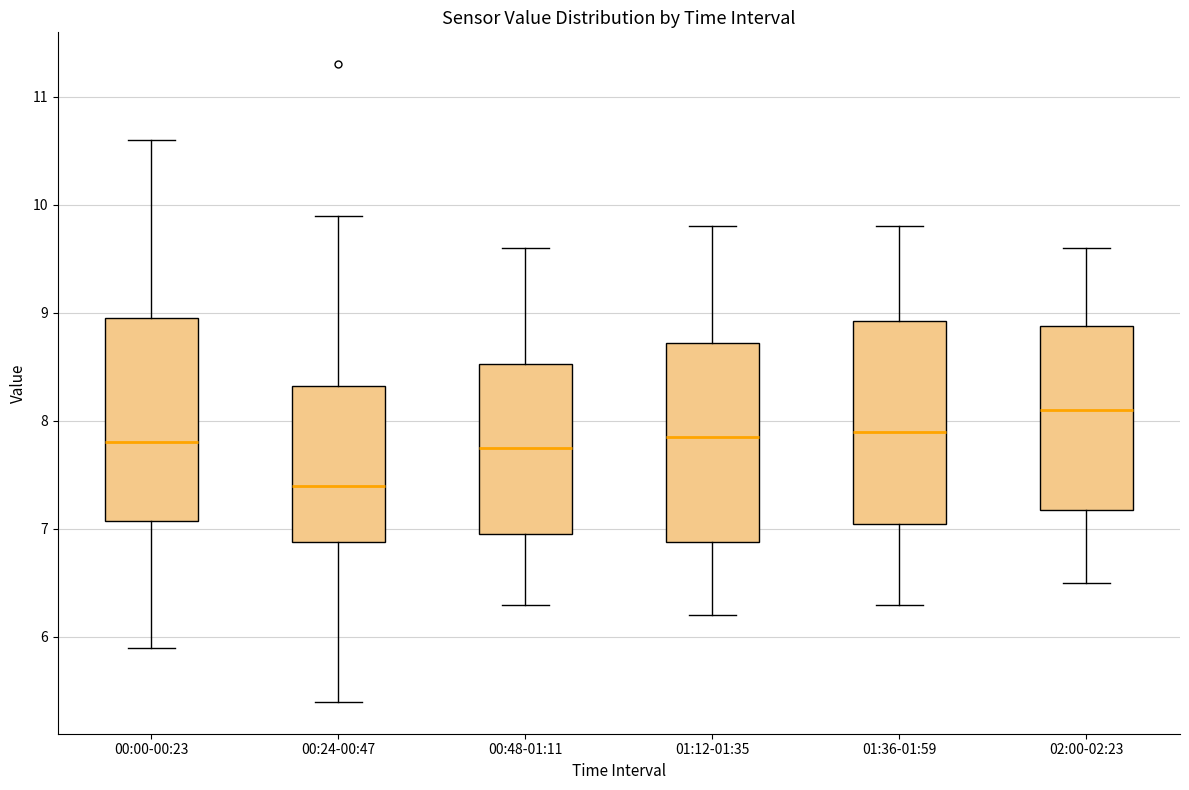

Which box has the highest median line?

02:00-02:23